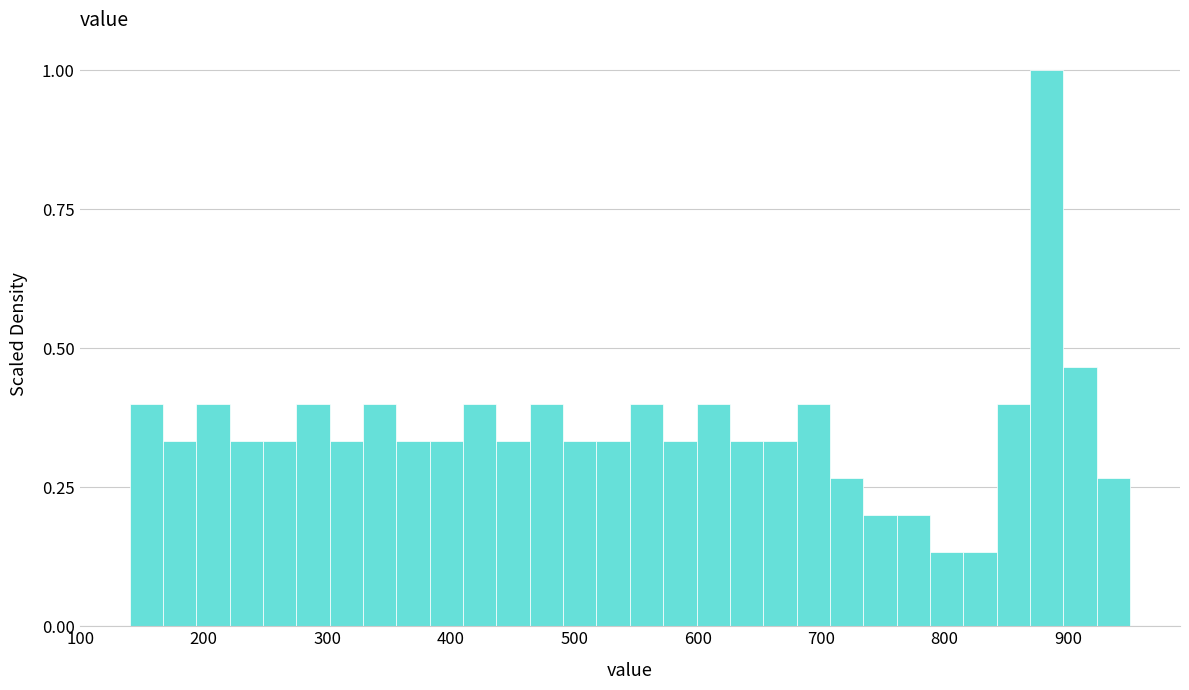

Around what value on the x-axis is the tallest bar? Give the approximate position of its centre, as read against the axis.

880